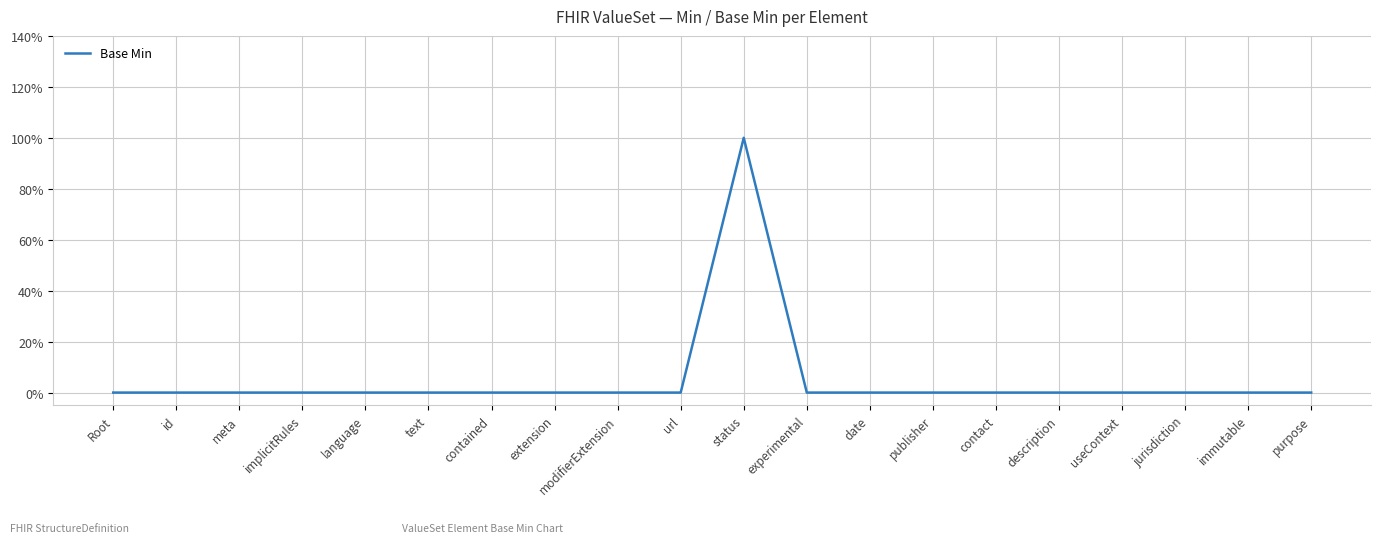

True or false: the data shows -1 at useContext.

False